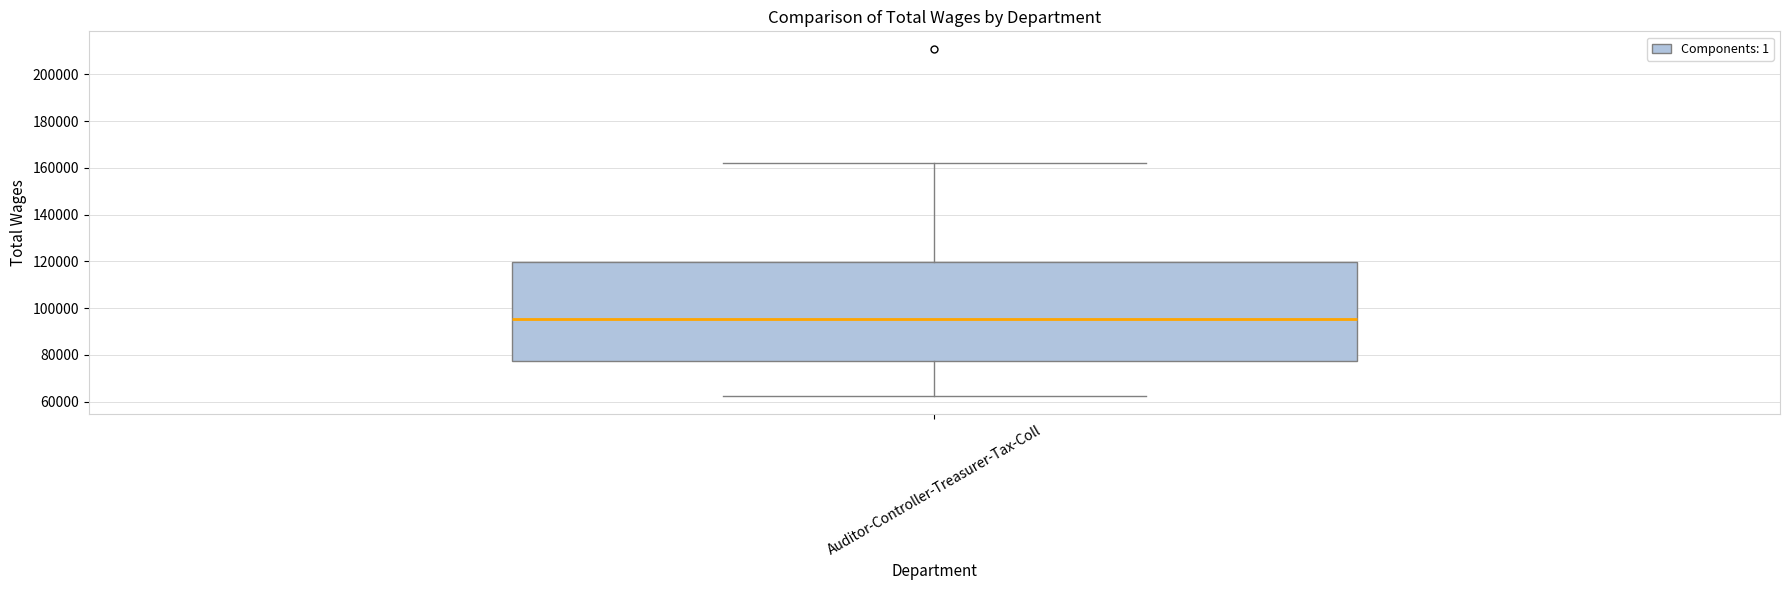

Transcribe this box plot: give where the median line is, the range the box spans, and where the two whiskers end, as read against the y-axis. The values are not printed on the chart, so give them approximately, as read against the axis.

median 96000, box 78000 to 120000, whiskers 62000 to 162000